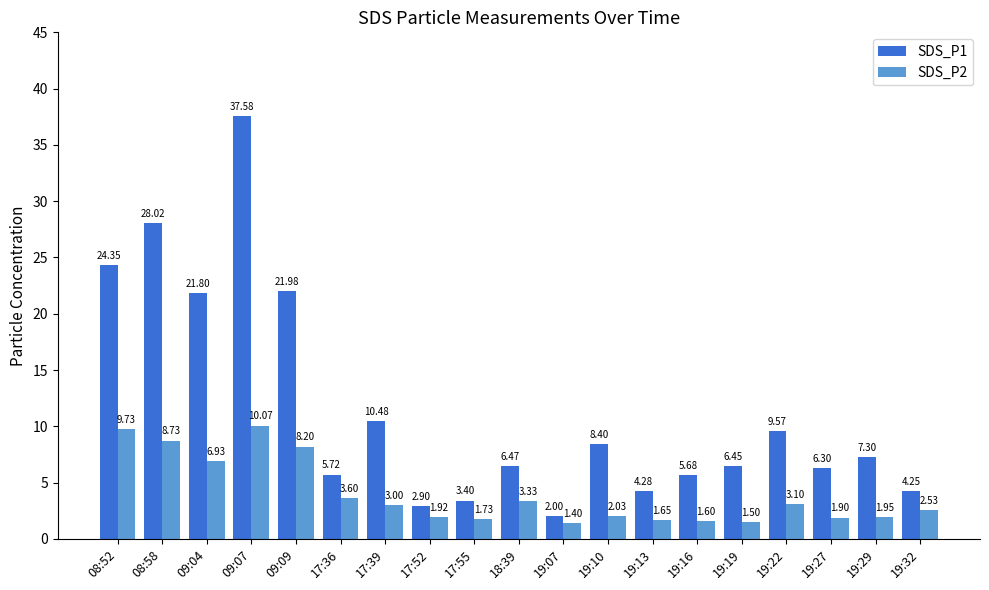

How many series are shown in this chart?

2